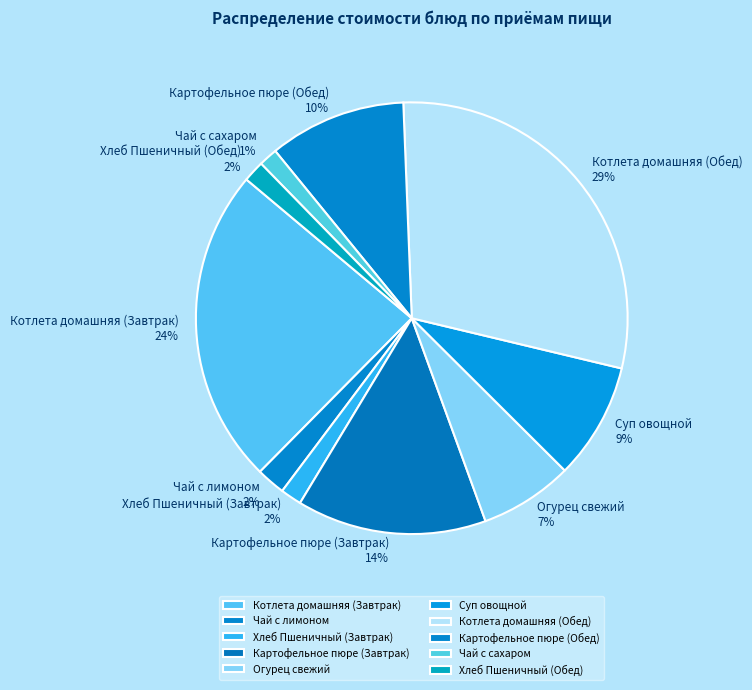

To the nearest percent, what percentage of the pie is Картофельное пюре (Обед)?

10%